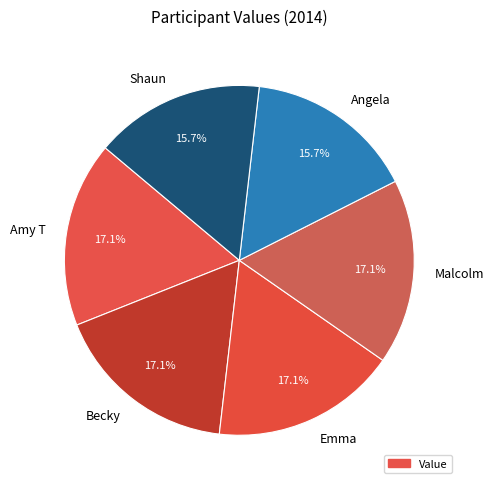

What is the ratio of the value at Shaun to the value at Becky?

0.9